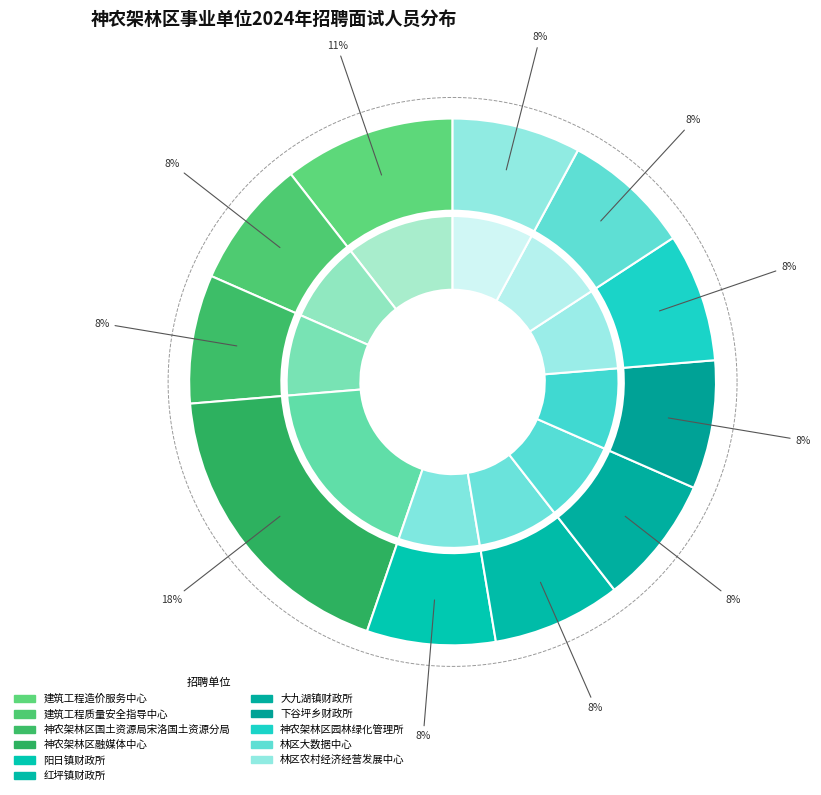

To the nearest percent, what is the average slice percentage?

9%